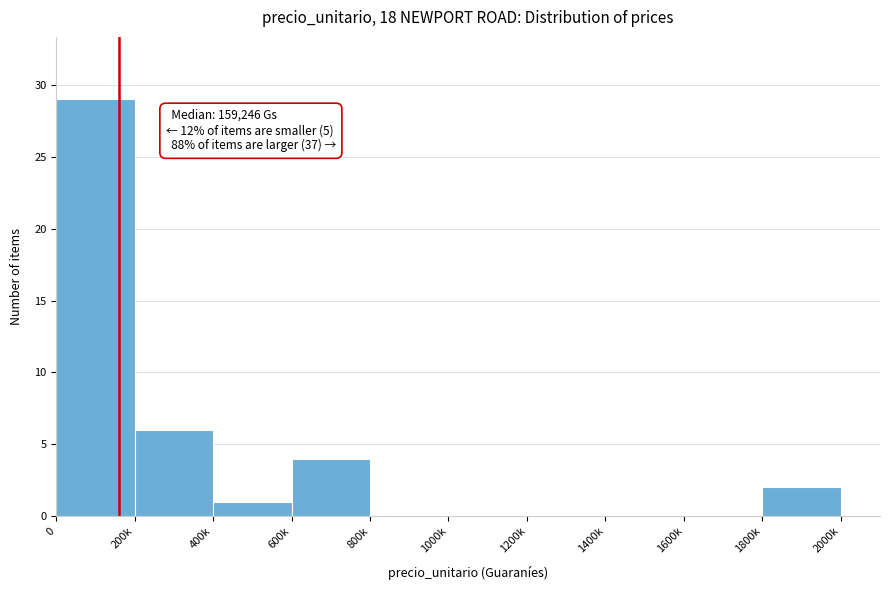

Reading left to right, transcribe all the data shown in this chart.

0=29	200k=6	400k=1	600k=4	800k=0	1000k=0	1200k=0	1400k=0	1600k=0	1800k=2